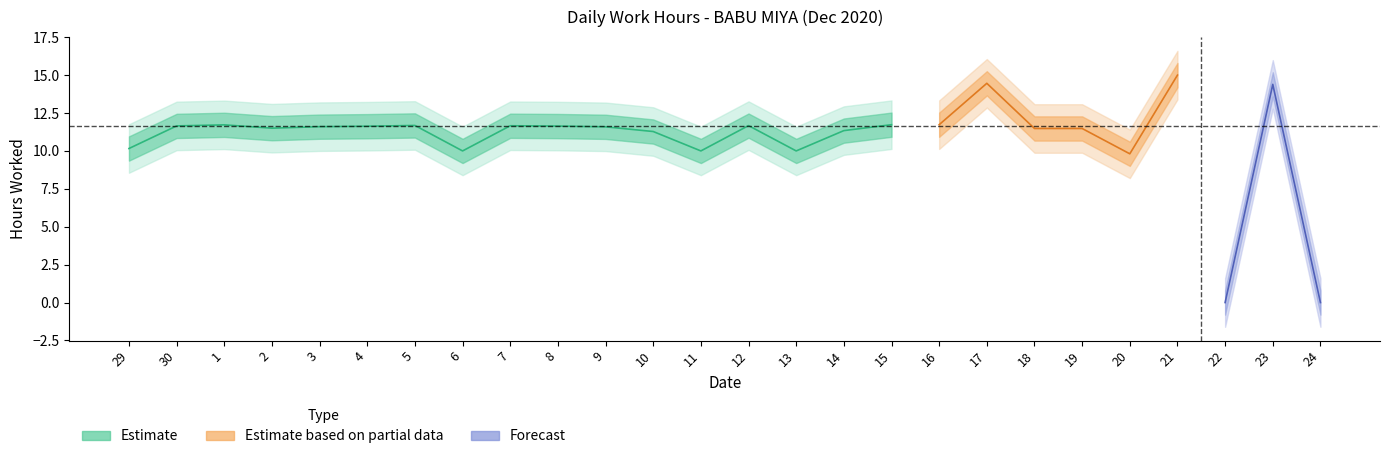

Reading left to right, what are all the values shown in this chart?

29=10.2	30=11.7	1=11.7	2=11.5	3=11.6	4=11.6	5=11.7	6=10.0	7=11.7	8=11.6	9=11.6	10=11.3	11=10.0	12=11.7	13=10.0	14=11.3	15=11.7	16=11.7	17=14.5	18=11.5	19=11.5	20=9.8	21=15.0	22=0.0	23=14.4	24=0.0